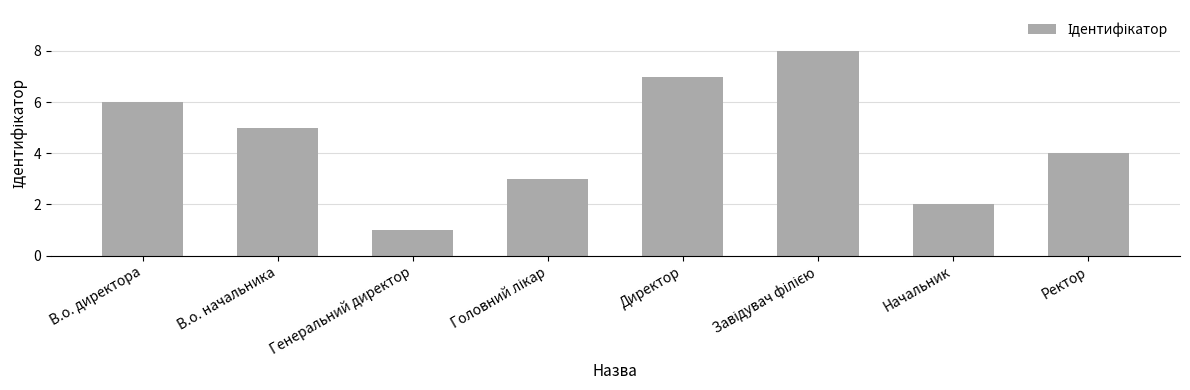

Reading right to left, what are all the values shown in this chart?

4	2	8	7	3	1	5	6